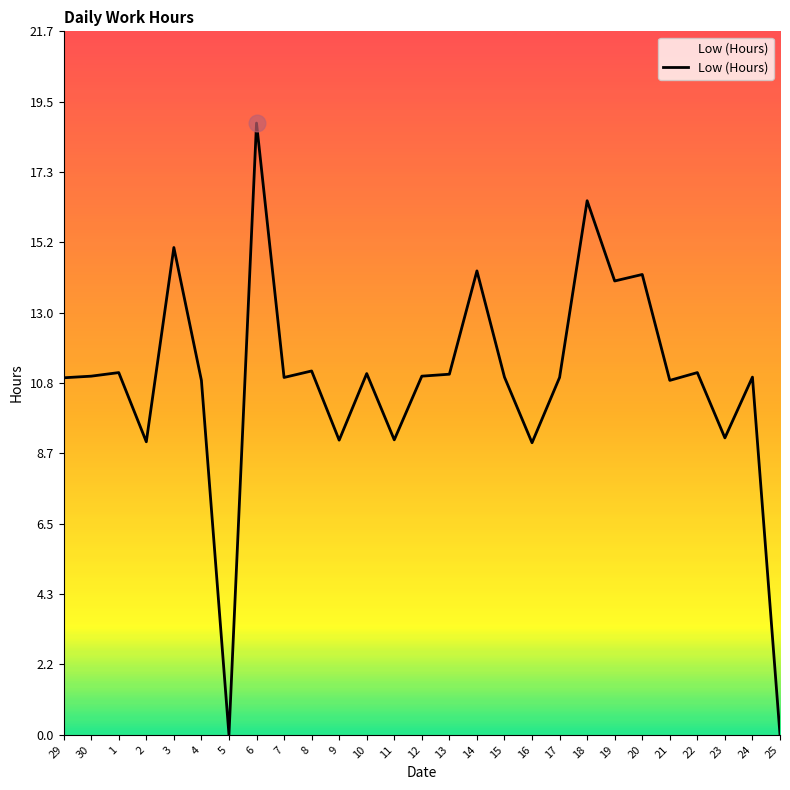

What is the difference between the maximum and minimum values?

18.8